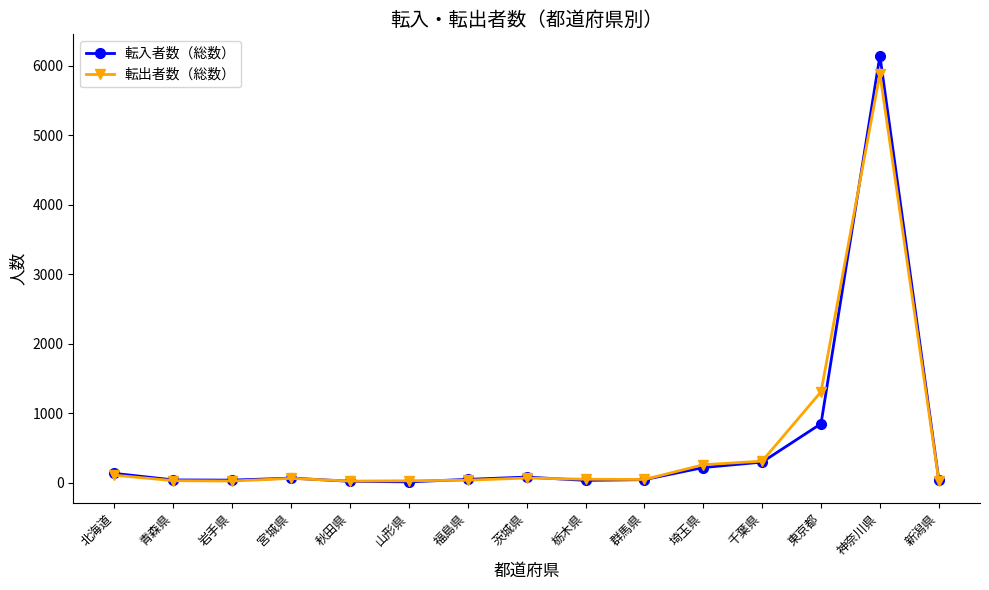

Where does the 転出者数（総数） series first go above 54?

北海道